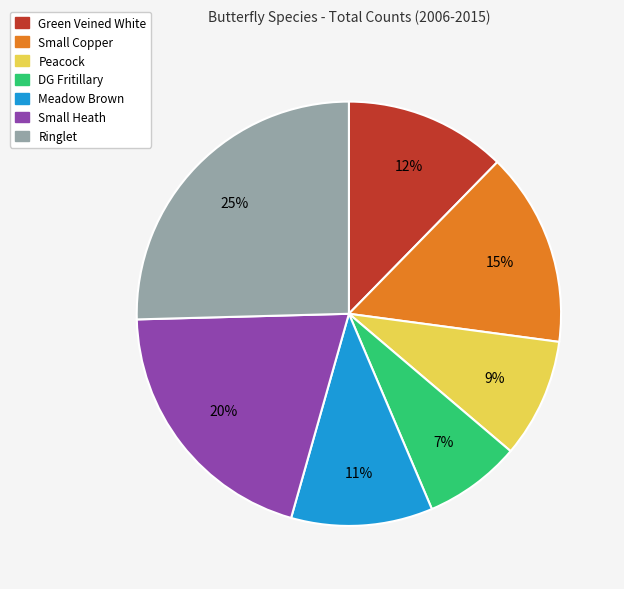

Rank the categories by value from lowest to highest.

DG Fritillary, Peacock, Meadow Brown, Green Veined White, Small Copper, Small Heath, Ringlet